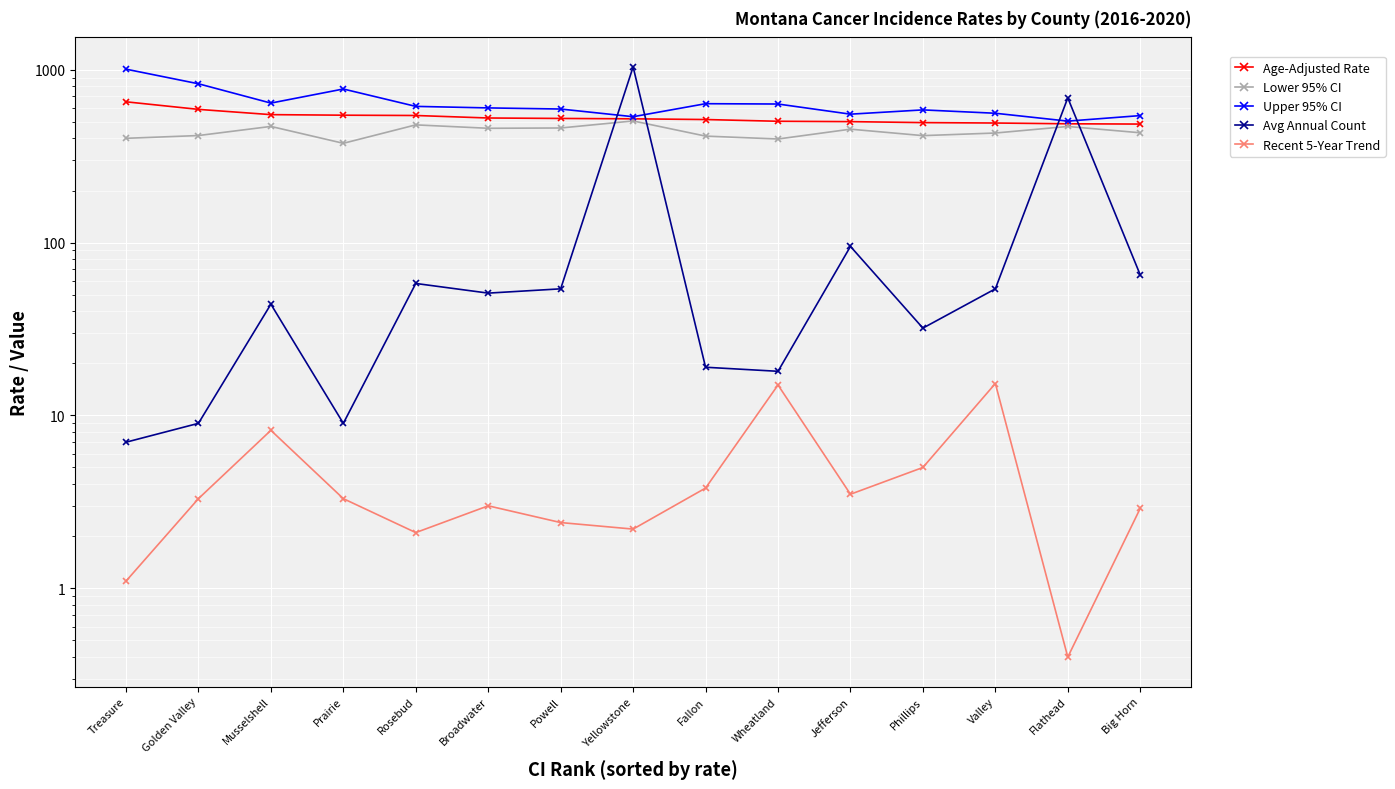

Which series has the largest total across all categories?

Upper 95% CI